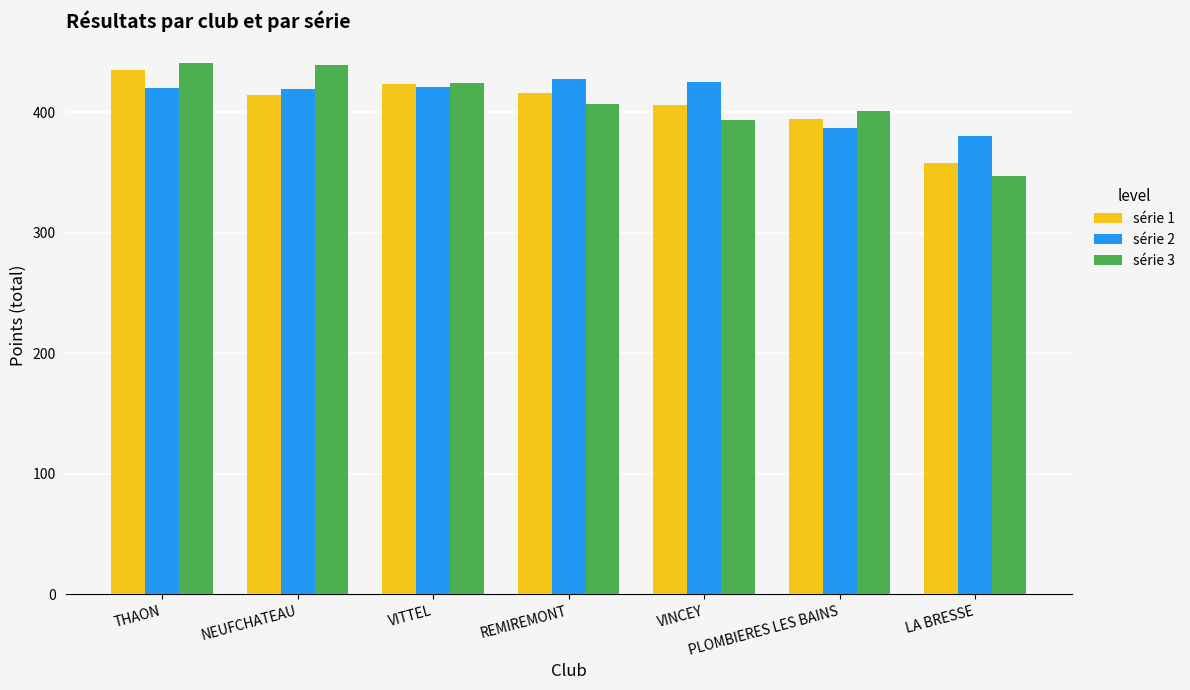

What is the greatest value displayed?

441